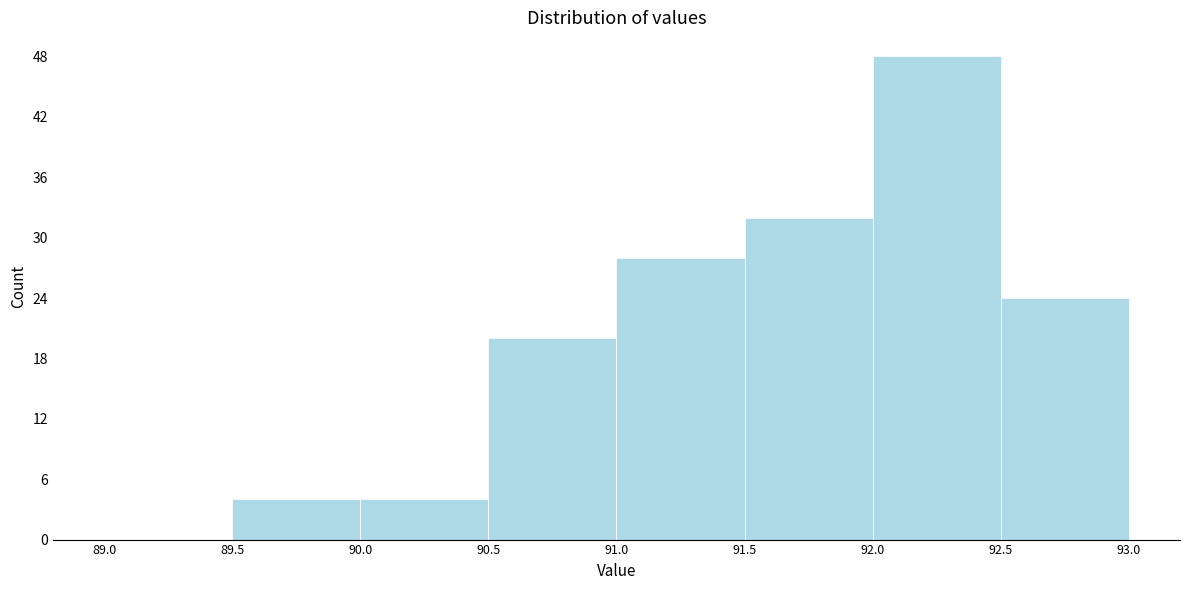

What is the height of the bar covering 92.5 to 93.0 on the x-axis? The values are not printed on the chart, so give them approximately, as read against the axis.

24